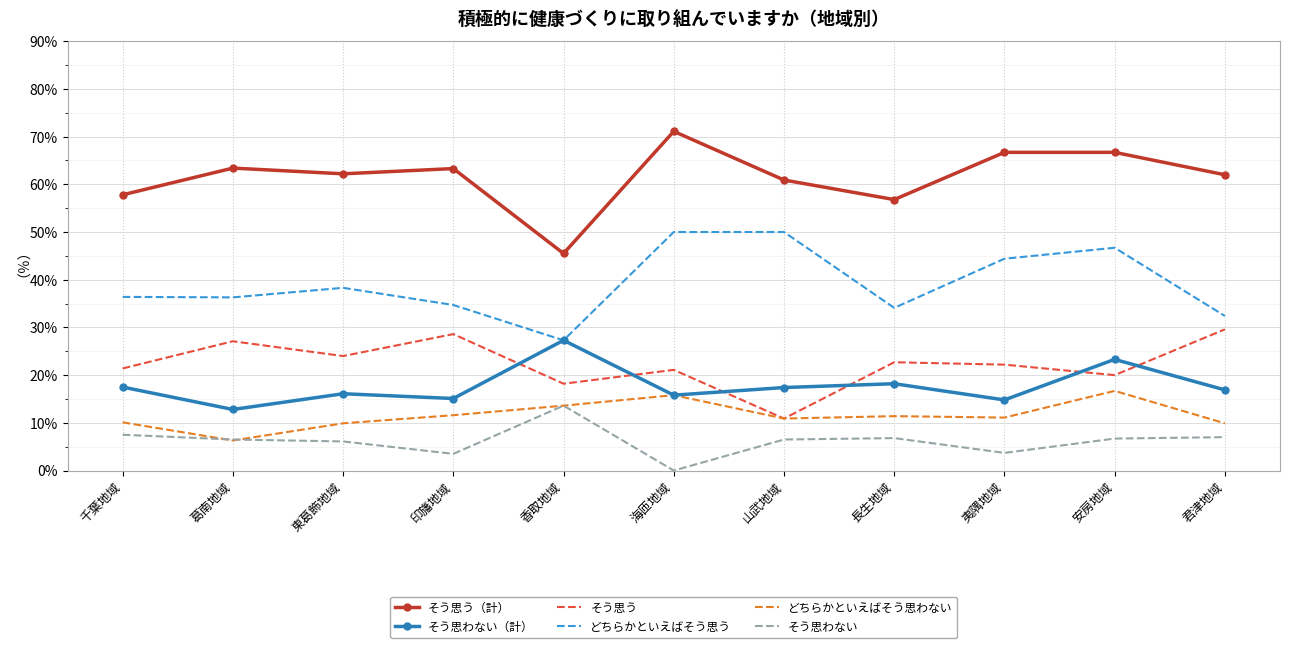

How many distinct data groups are displayed?

6